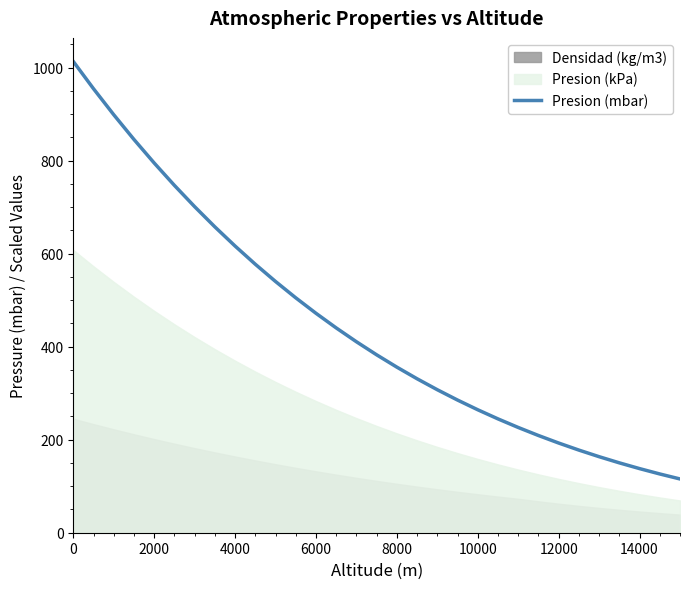

The chart shows a value of 109.4 at 8000. True or false?

False